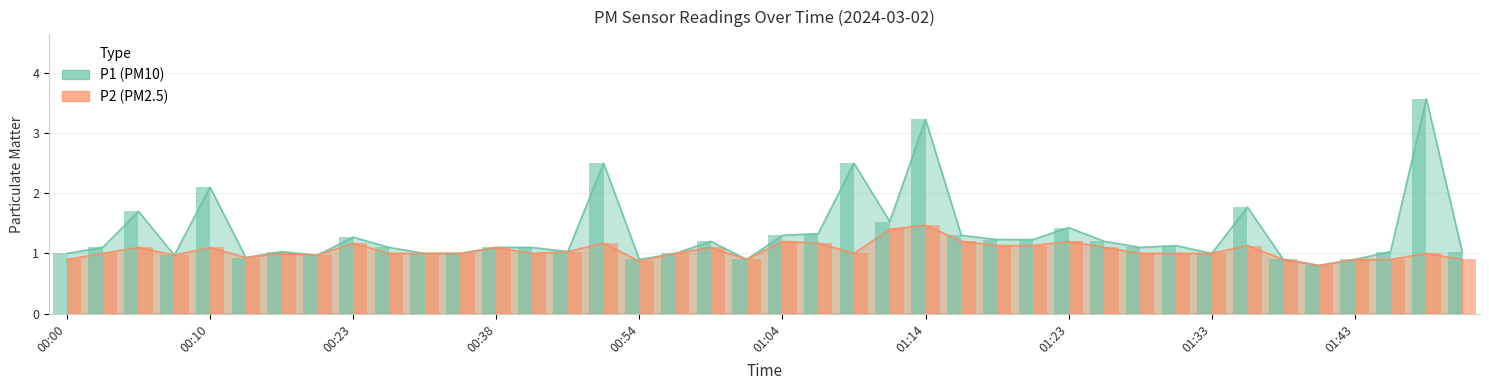

What is the smallest value displayed?

0.8